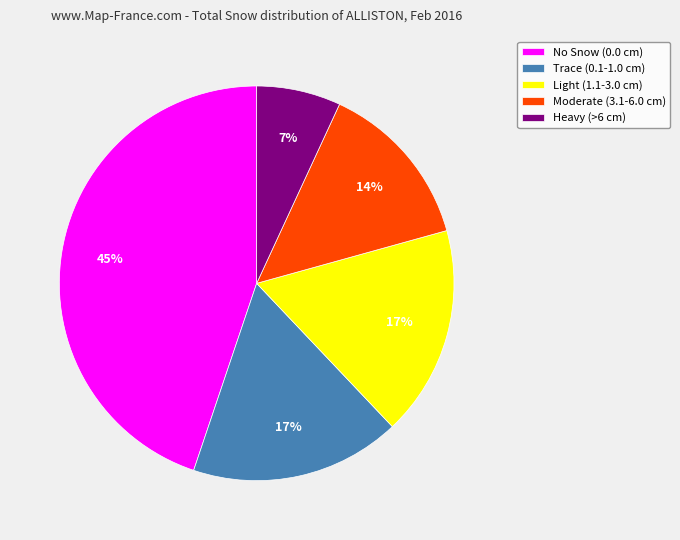

True or false: Trace (0.1-1.0 cm) accounts for 17% of the total.

True